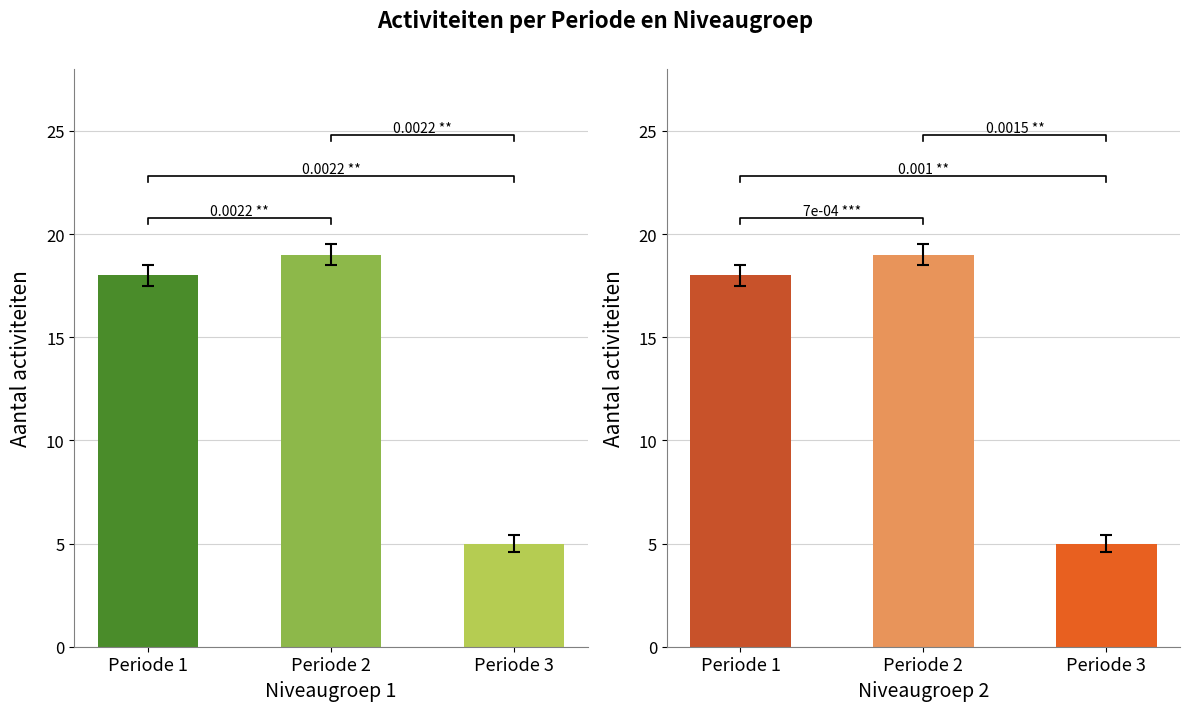

At which category does the chart reach its minimum across all series?

Periode 3